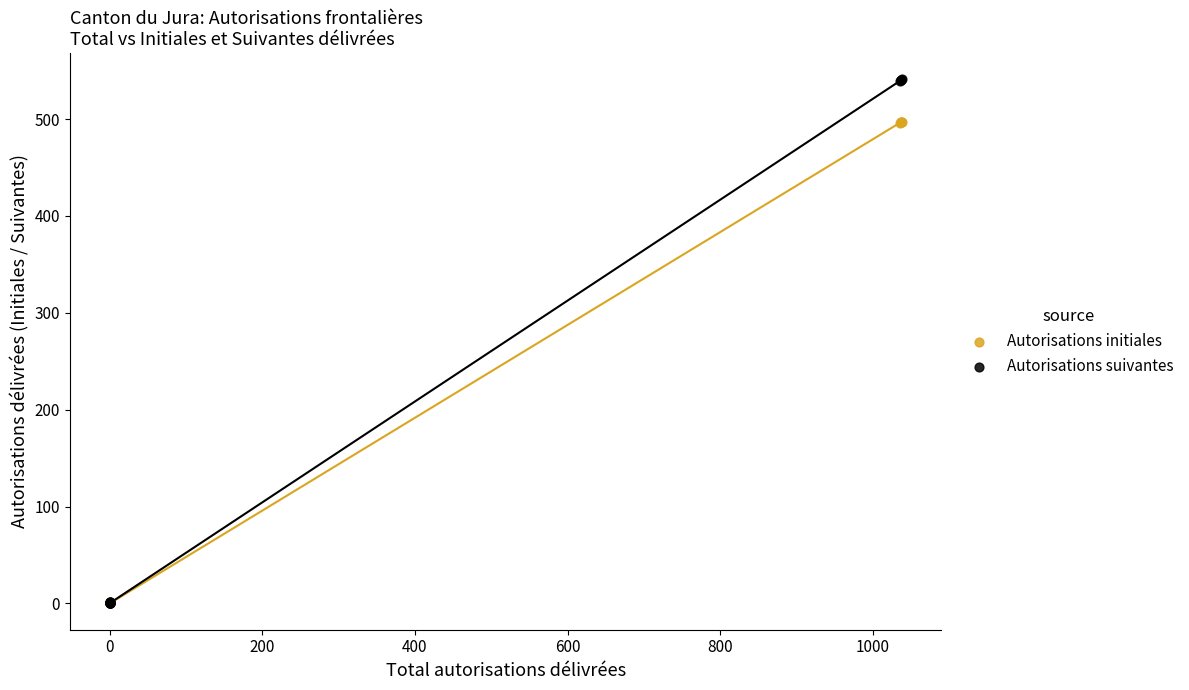

Which series contains the highest Y value?

Autorisations suivantes